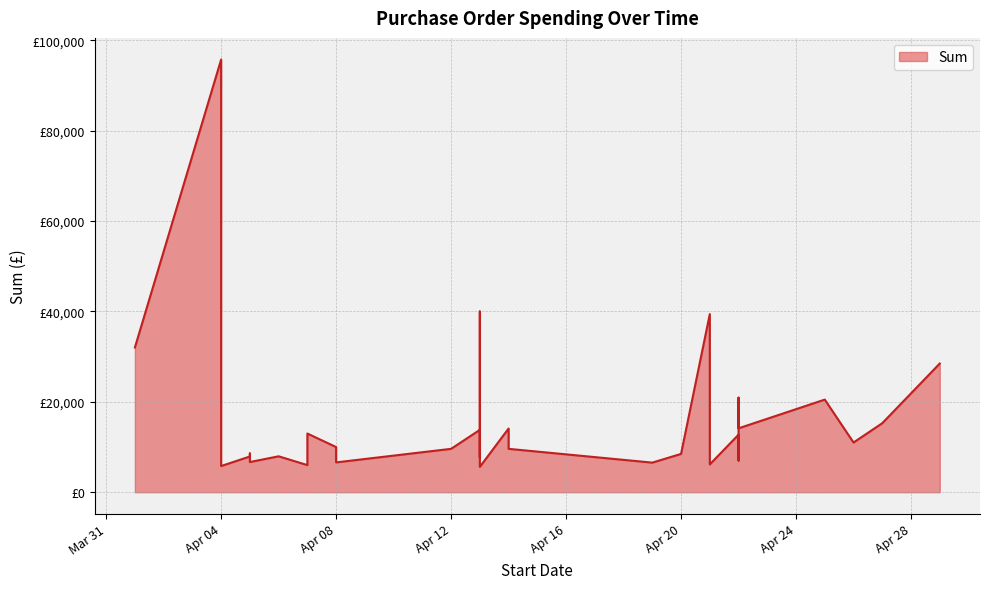

What is the average value?

16388.6